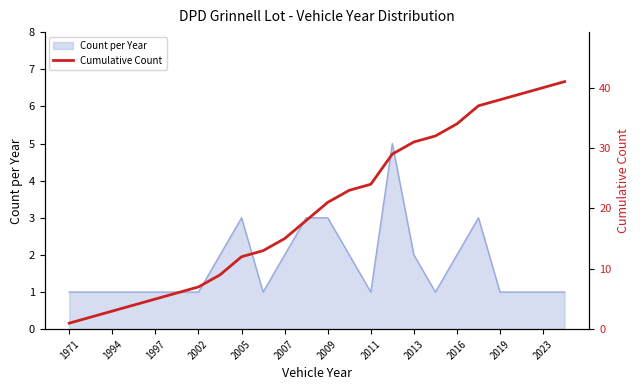

The value of Count per Year at 1997 is 1. True or false?

True